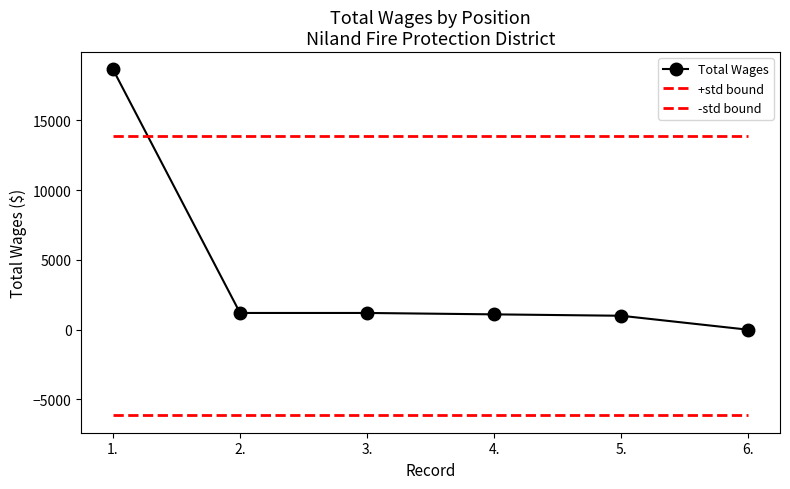

What is the value of the +std bound point at the 1st from the left?

13858.3